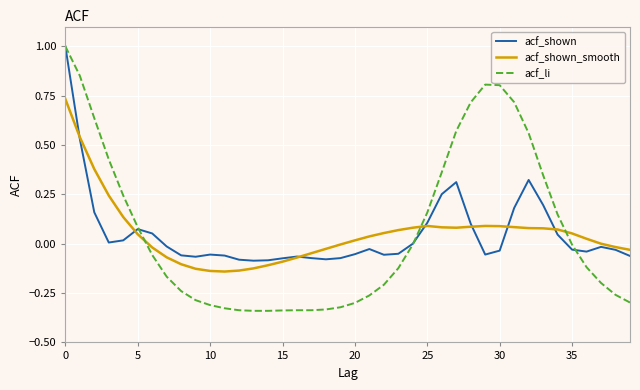

Which series has the largest range (max minus min)?

acf_li